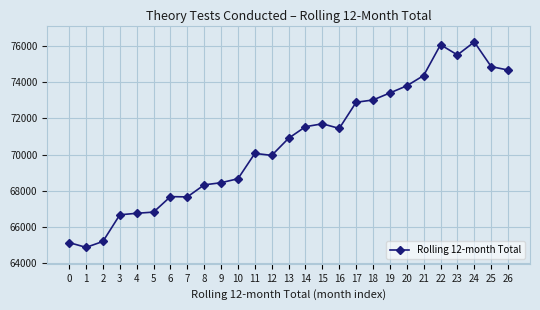

What is the difference between the maximum and second lowest values?

11077